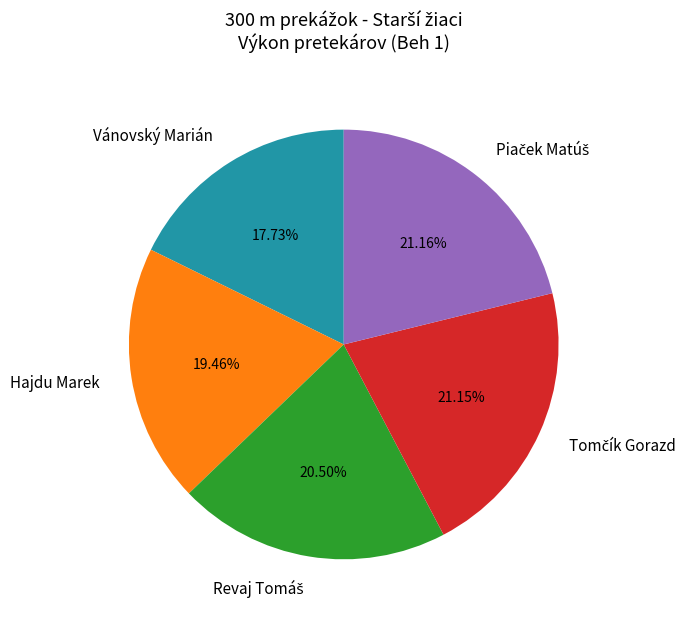

Approximately how many times larger is the value at Vánovský Marián compared to Hajdu Marek?

0.9